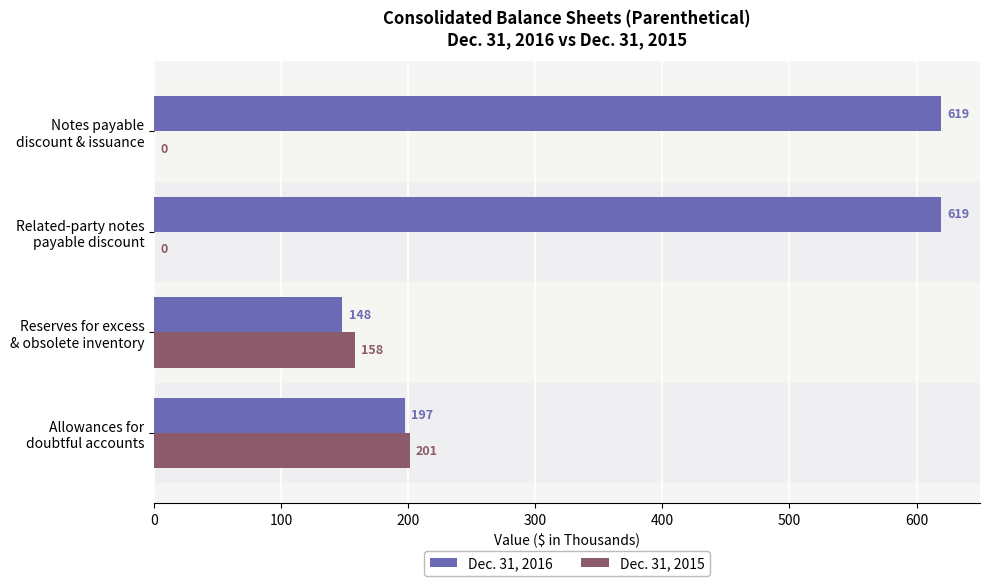

What is the sum of all Dec. 31, 2016 values?

1583